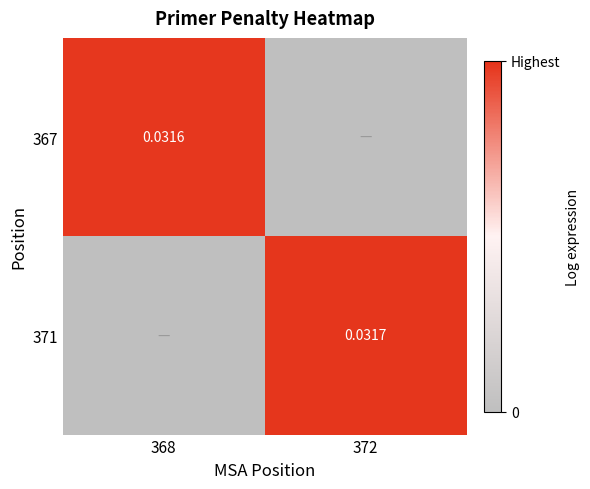

At how many categories does at least one series exceed 0?

2